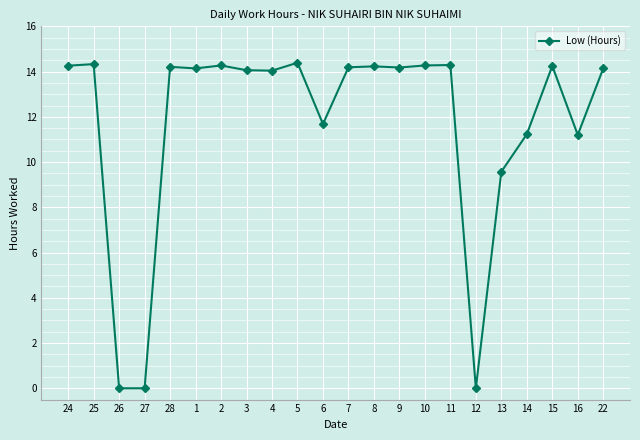

The chart shows a value of 14.3 at 11. True or false?

True